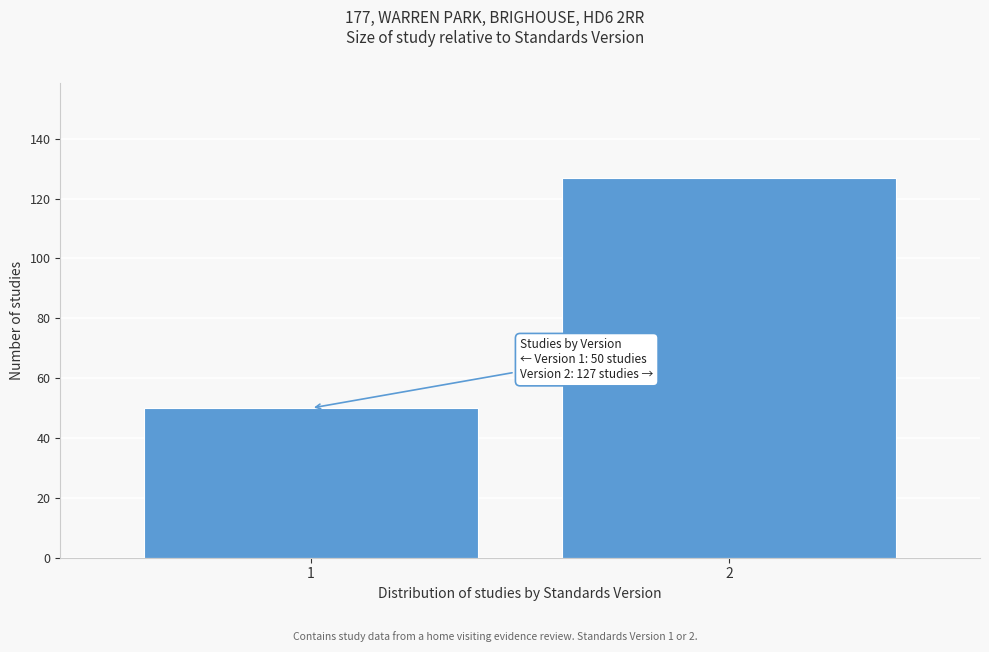

Reading right to left, what are all the values shown in this chart?

2=127	1=50